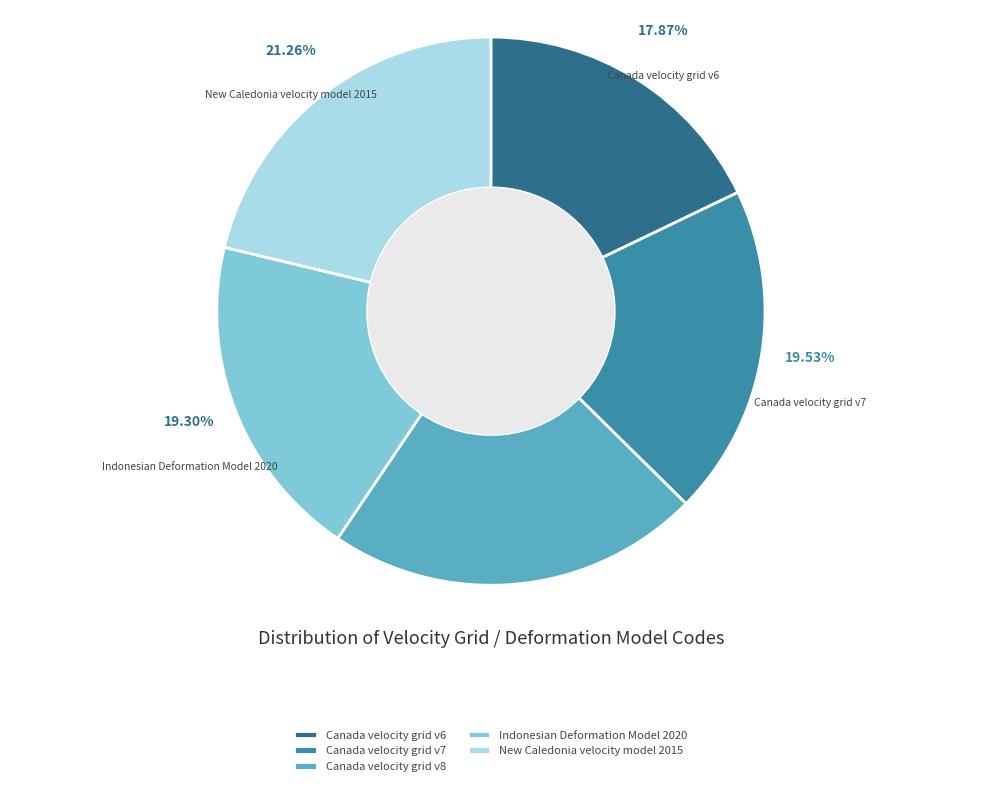

What percentage do Canada velocity grid v8 and Canada velocity grid v6 together represent?

39.9%